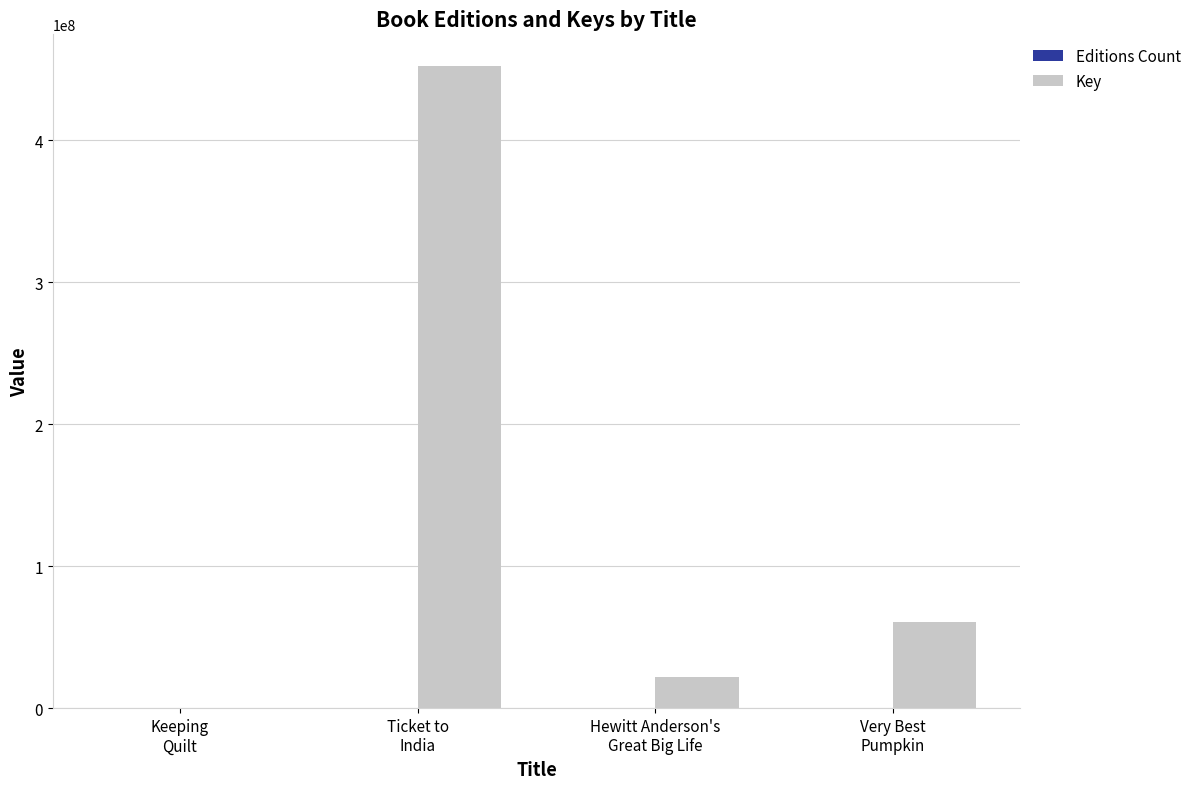

Which series has the largest total across all categories?

Key